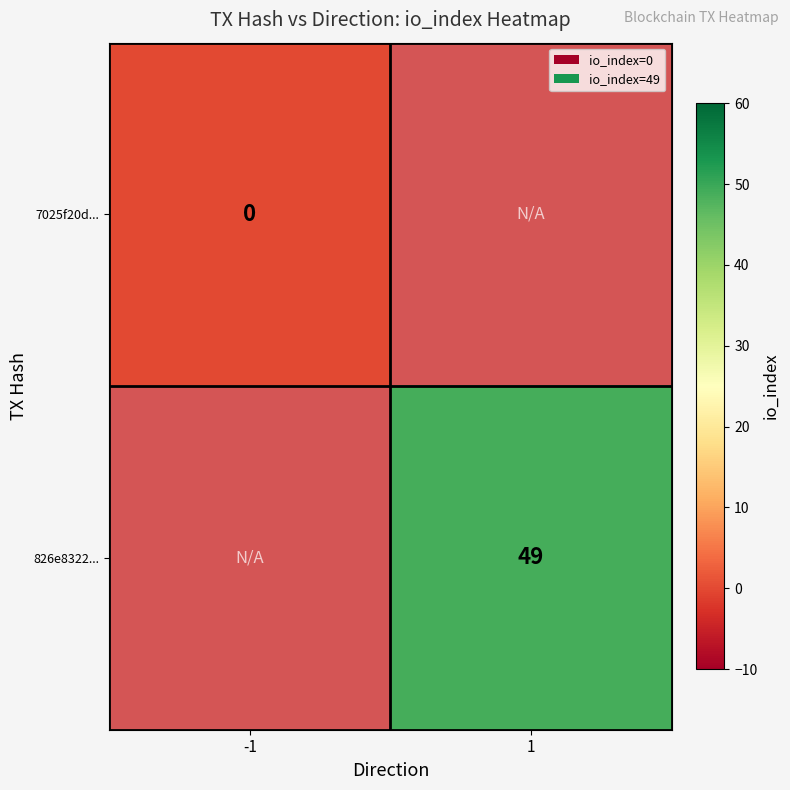

At which category does the chart reach its peak across all series?

1